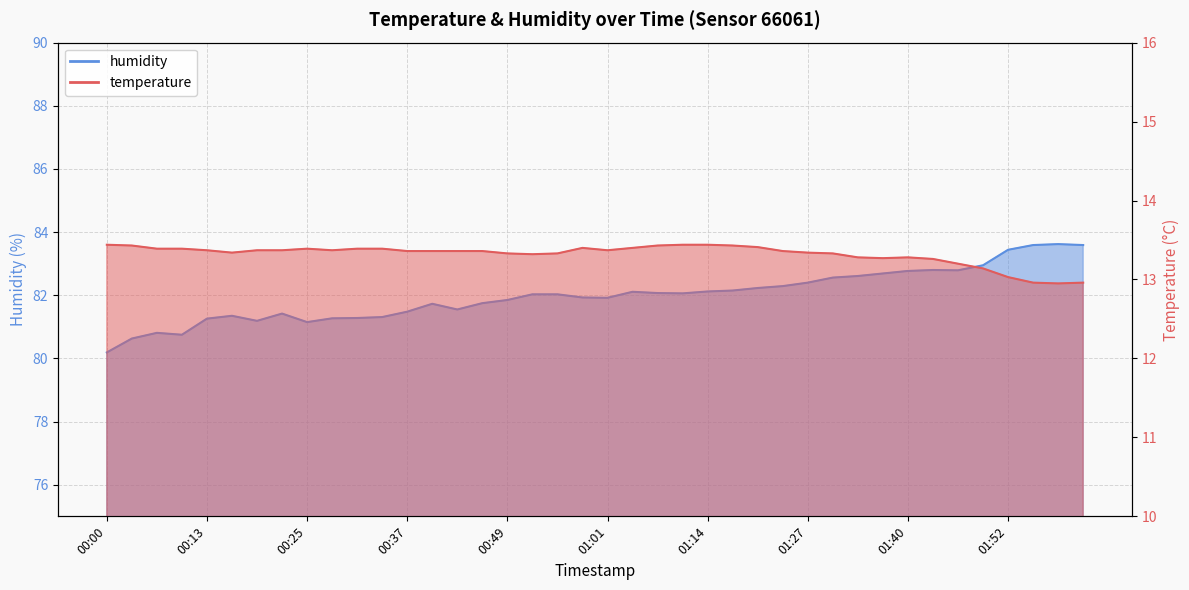

Rank the categories by temperature value from highest to lowest.

00:00, 01:11, 01:14, 00:04, 01:08, 01:17, 01:21, 00:58, 01:04, 00:07, 00:10, 00:25, 00:31, 00:34, 00:13, 00:19, 00:22, 00:28, 01:01, 00:37, 00:40, 00:43, 00:46, 01:24, 00:16, 01:27, 00:49, 00:55, 01:30, 00:52, 01:33, 01:40, 01:37, 01:43, 01:46, 01:49, 01:52, 01:55, 02:01, 01:58